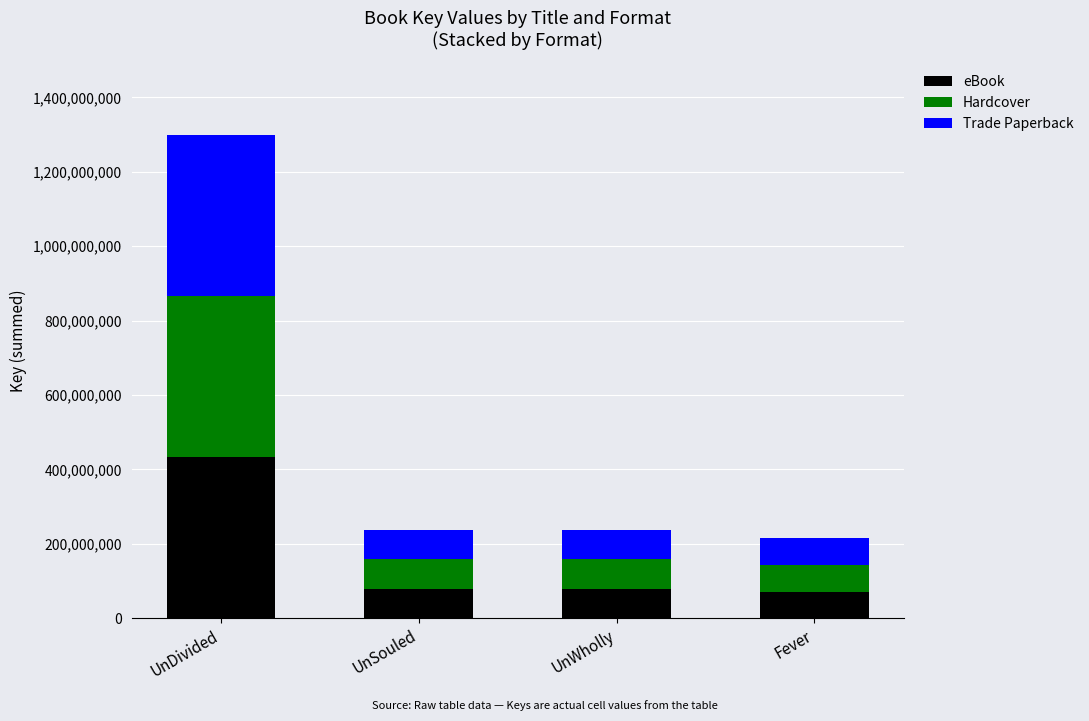

What is the lowest value of the eBook series?

71844843